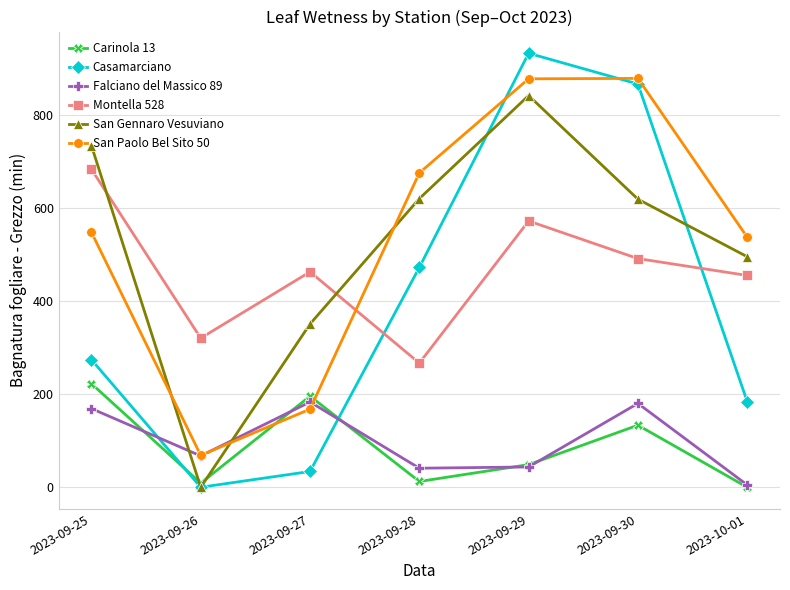

True or false: Carinola 13 and Montella 528 cross at least once.

False